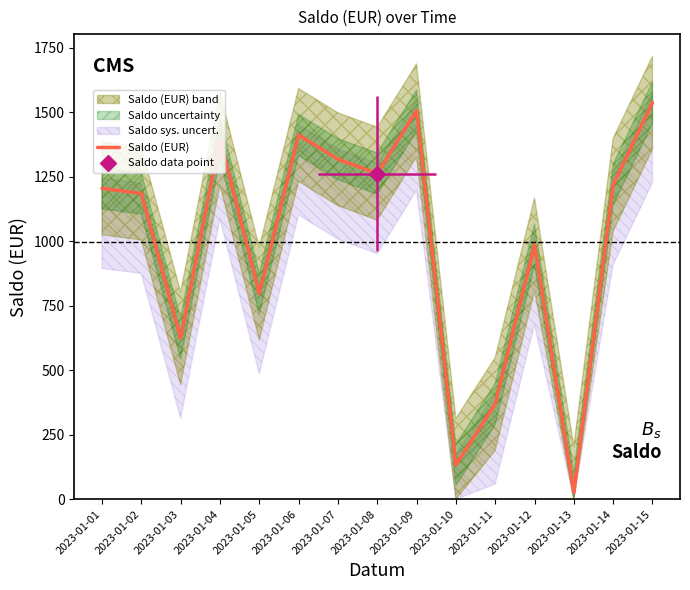

What is the difference between the maximum and minimum values?

1511